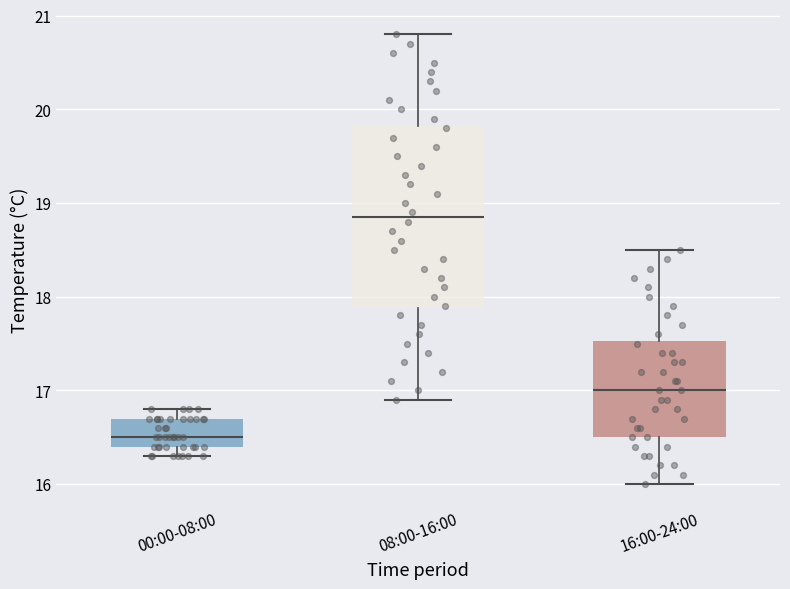

Where does the median line of the box for 08:00-16:00 sit on the y-axis? The values are not printed on the chart, so give them approximately, as read against the axis.

18.9